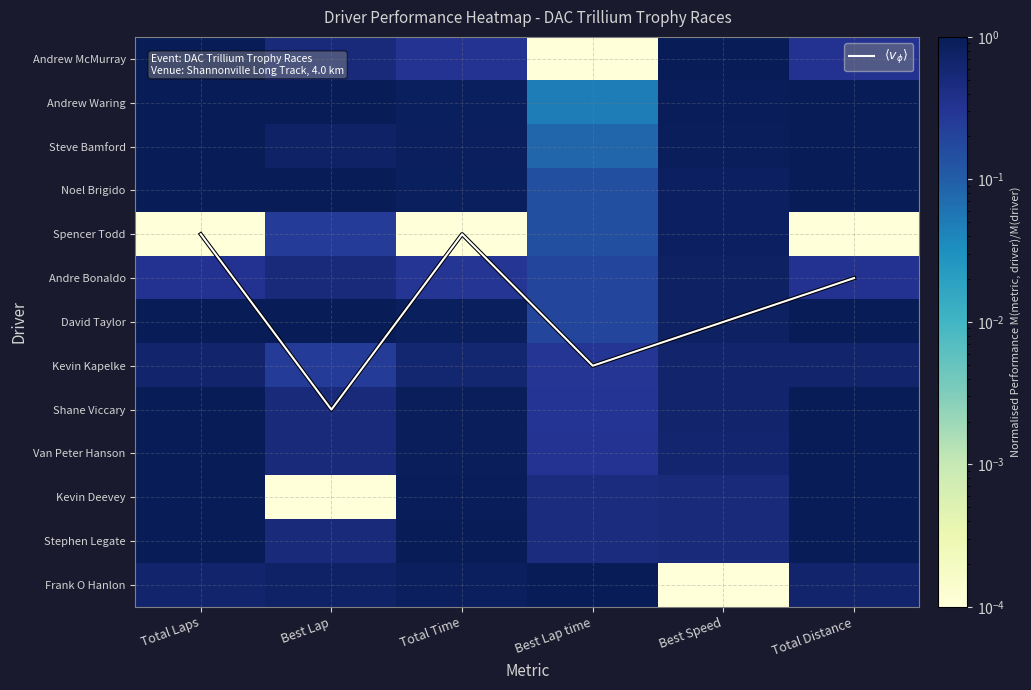

What value does the David Taylor series have at Best Lap time?

0.2